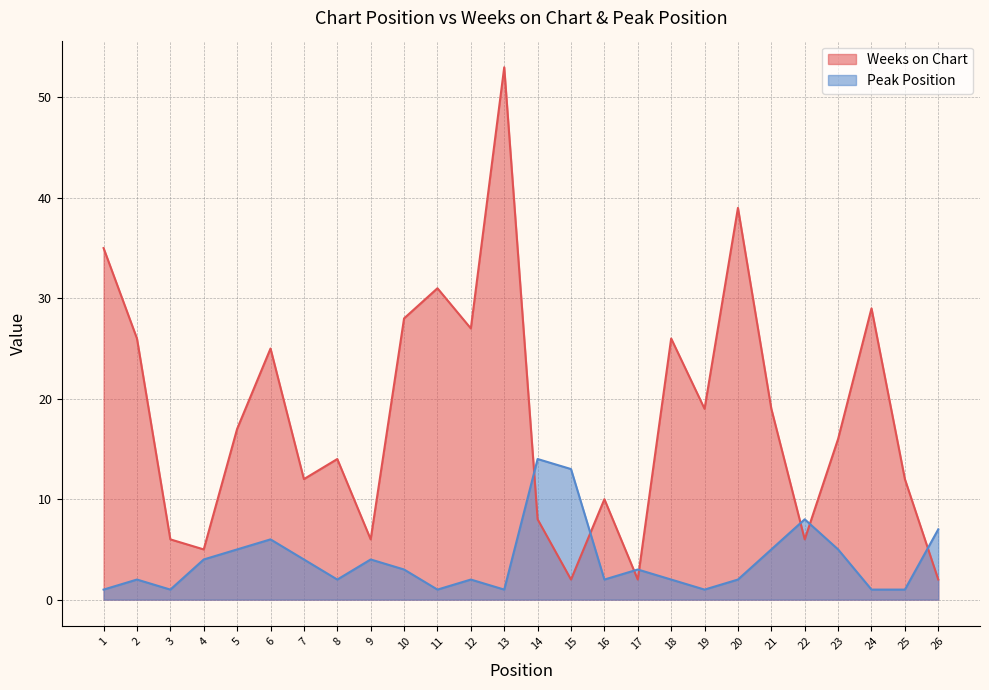

Reading right to left, transcribe all the data shown in this chart.

Weeks on Chart: 26=2	25=12	24=29	23=16	22=6	21=19	20=39	19=19	18=26	17=2	16=10	15=2	14=8	13=53	12=27	11=31	10=28	9=6	8=14	7=12	6=25	5=17	4=5	3=6	2=26	1=35
Peak Position: 26=7	25=1	24=1	23=5	22=8	21=5	20=2	19=1	18=2	17=3	16=2	15=13	14=14	13=1	12=2	11=1	10=3	9=4	8=2	7=4	6=6	5=5	4=4	3=1	2=2	1=1